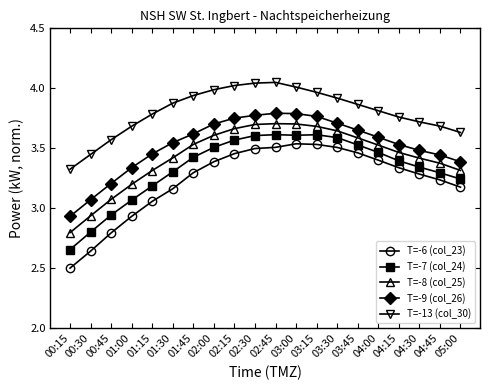

How many lines are shown in the chart?

5